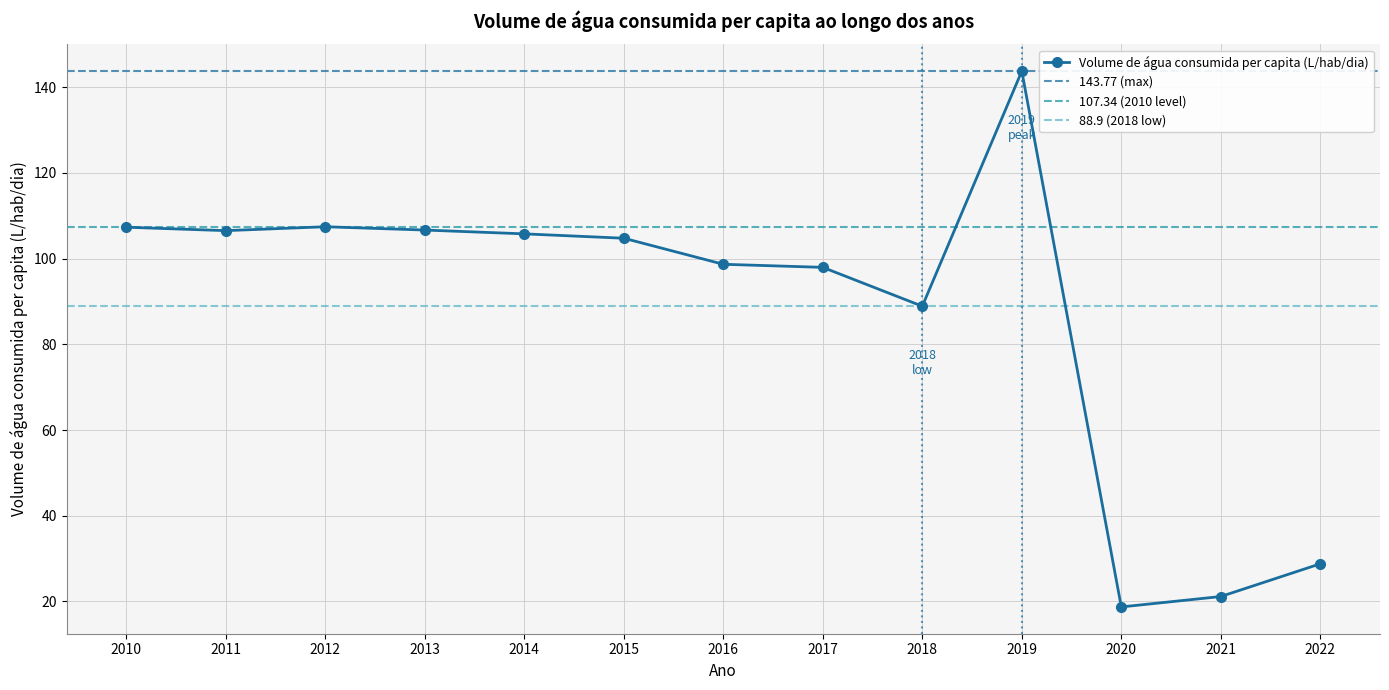

List the labels in order of value, smallest first.

2020, 2021, 2022, 2018, 2017, 2016, 2015, 2014, 2011, 2013, 2010, 2012, 2019